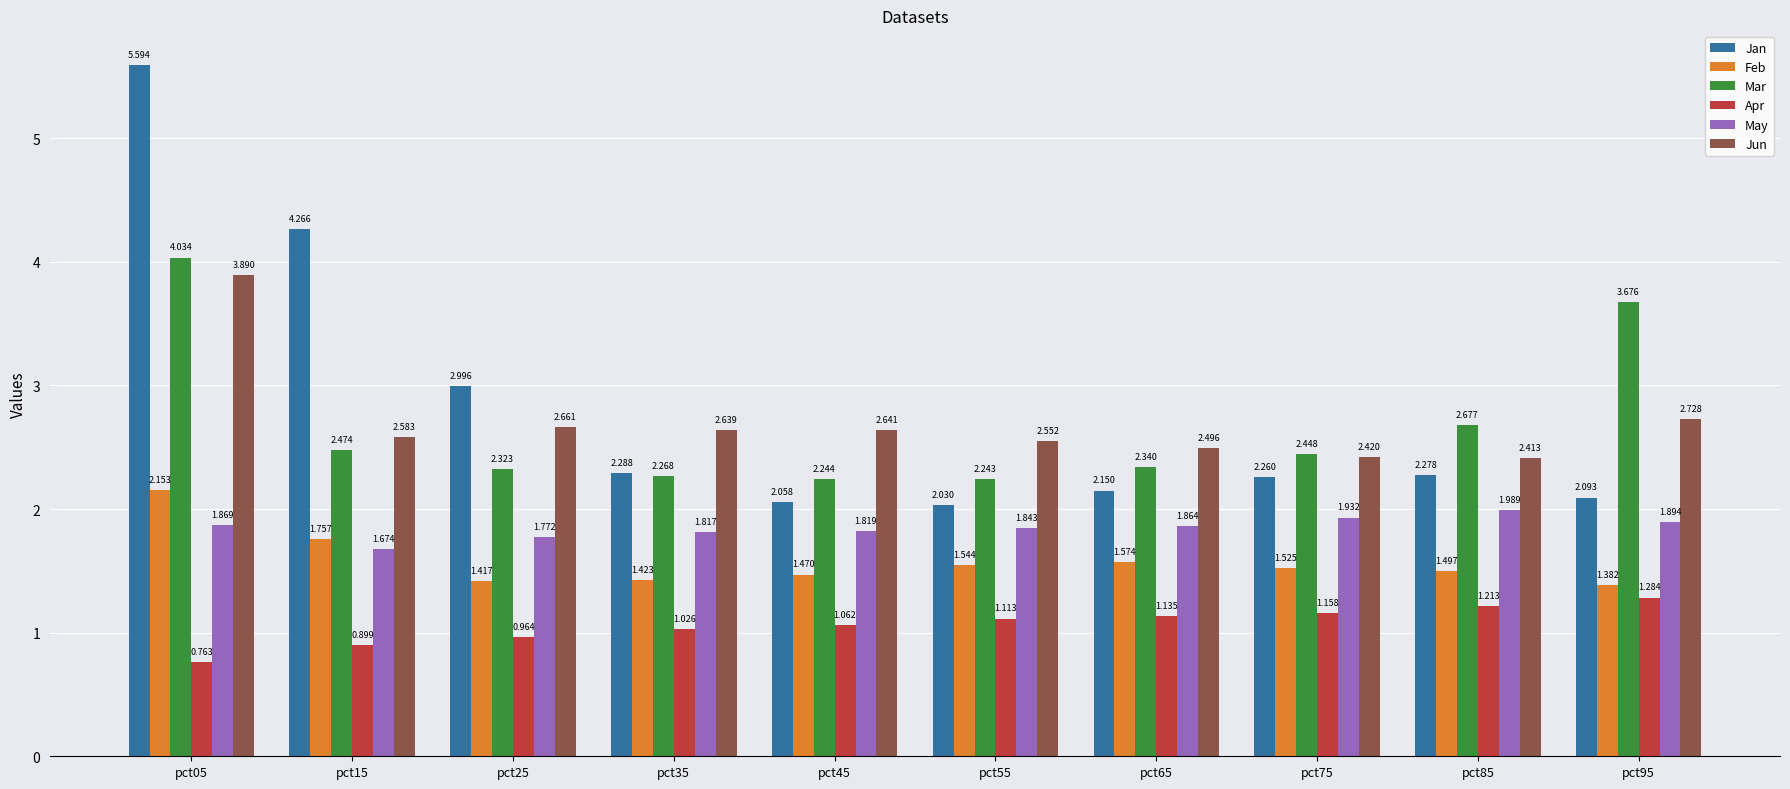

Which series has the largest total across all categories?

Jan